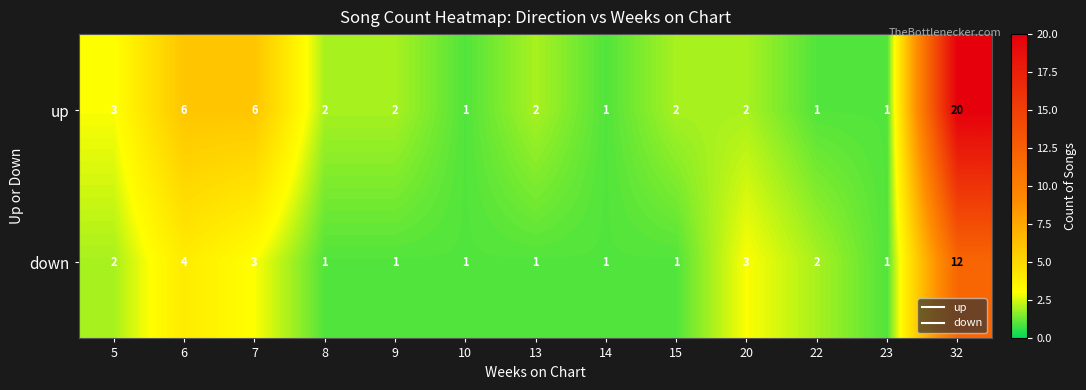

Count the number of data series in this chart.

2